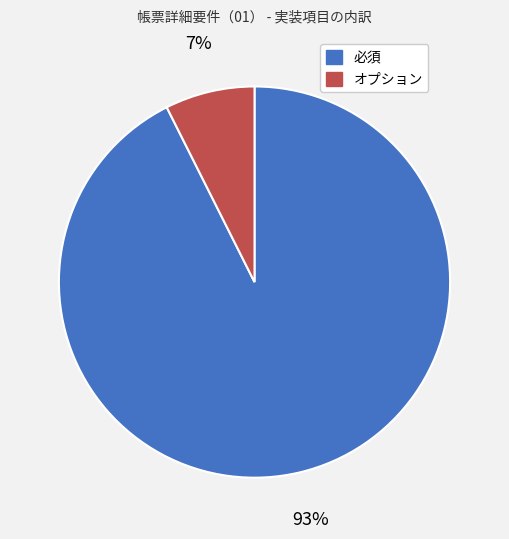

To the nearest percent, what portion does オプション represent?

7%